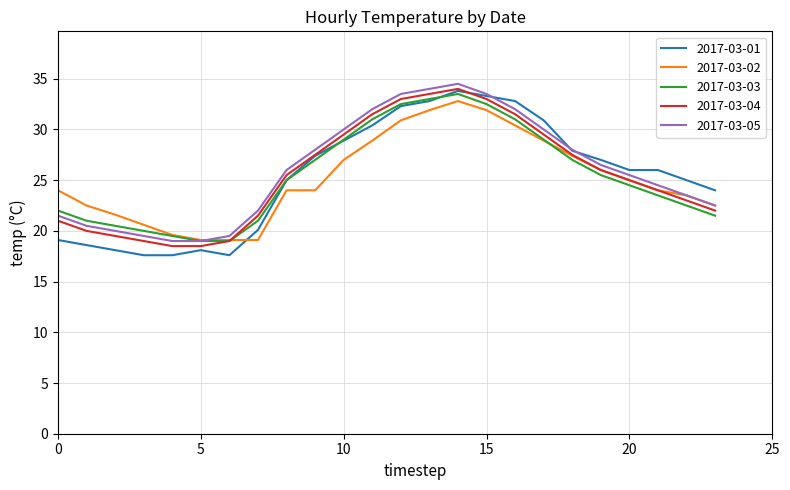

What is the minimum value shown in the chart?

17.6